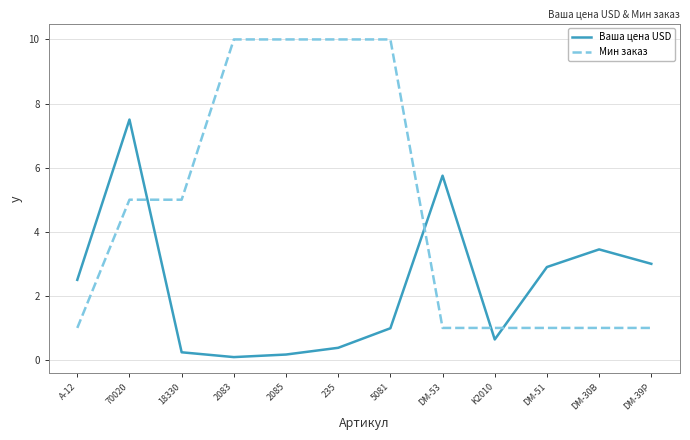

What is the difference between the Мин заказ values at 18330 and DM-30B?

4.0